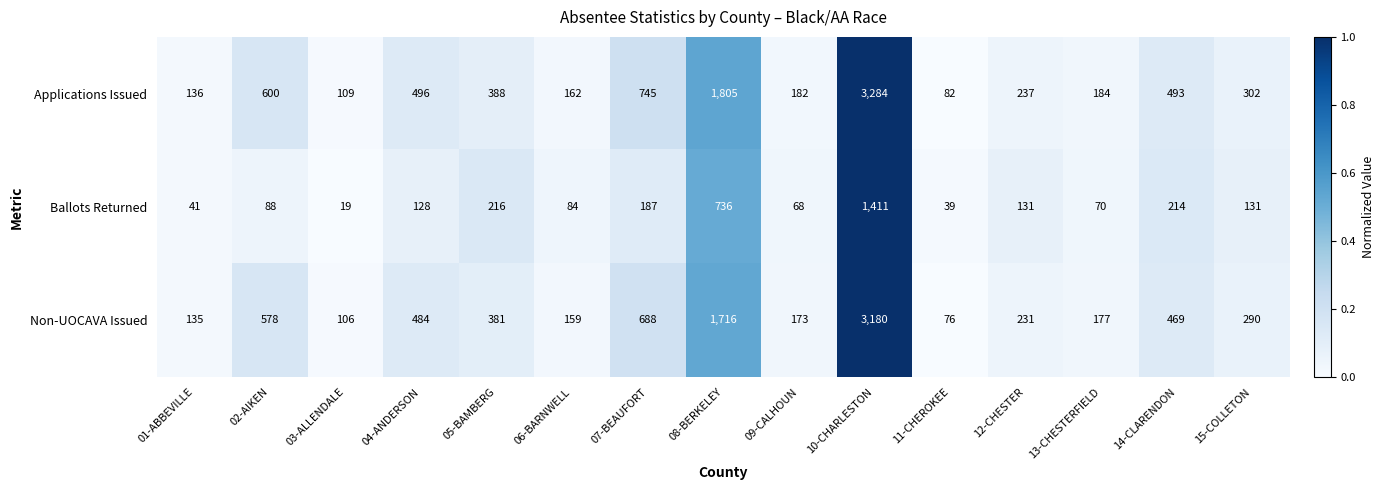

Where does the Non-UOCAVA Issued series first go above 290?

02-AIKEN